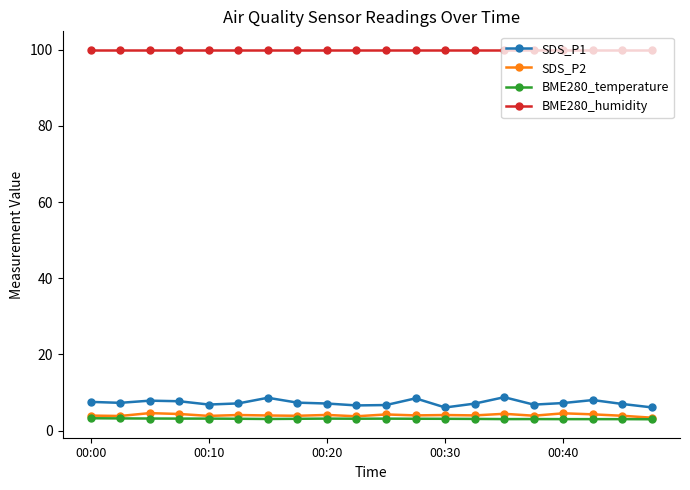

At how many categories does at least one series exceed 79?

20